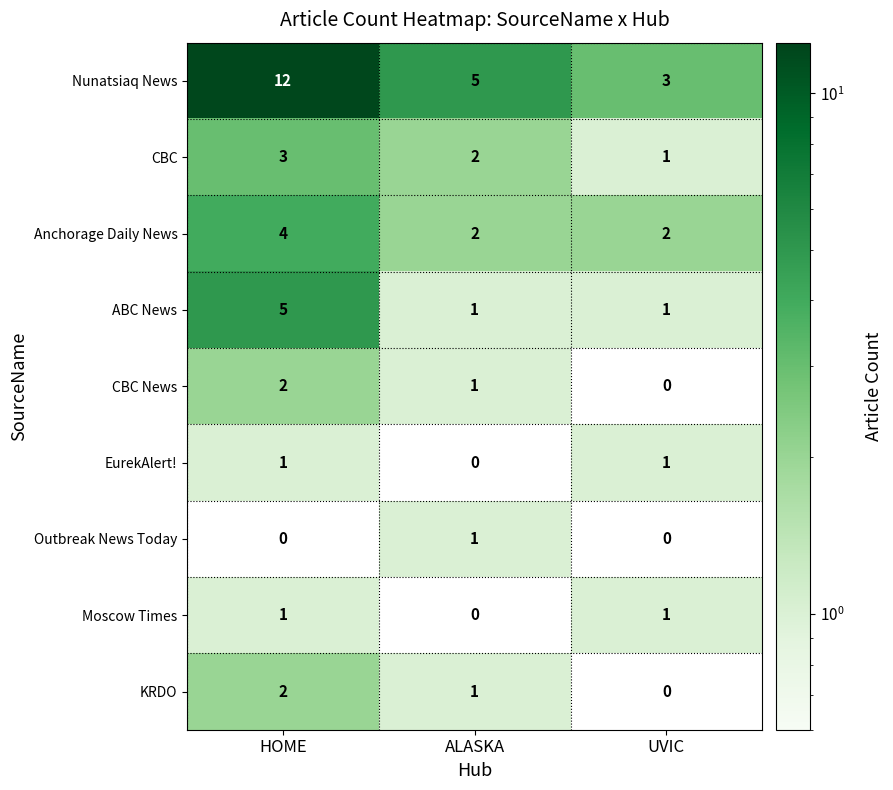

What is the approximate value of Nunatsiaq News at HOME?

12